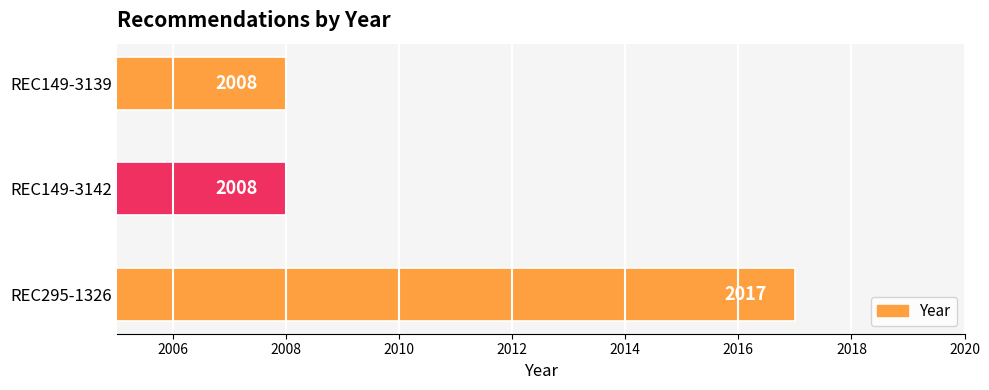

What is the greatest value displayed?

2017